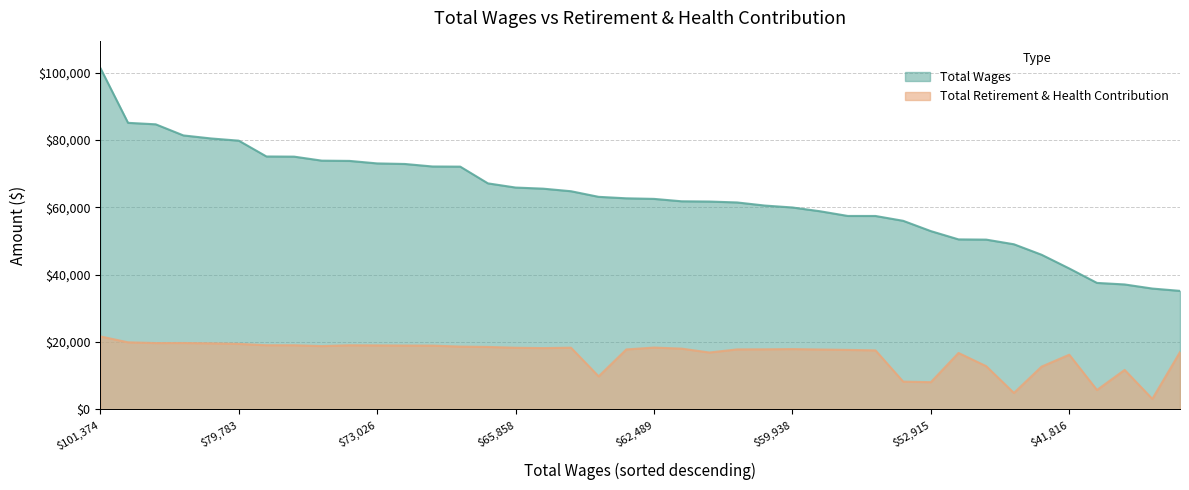

What is the highest value of the Total Wages series?

101374